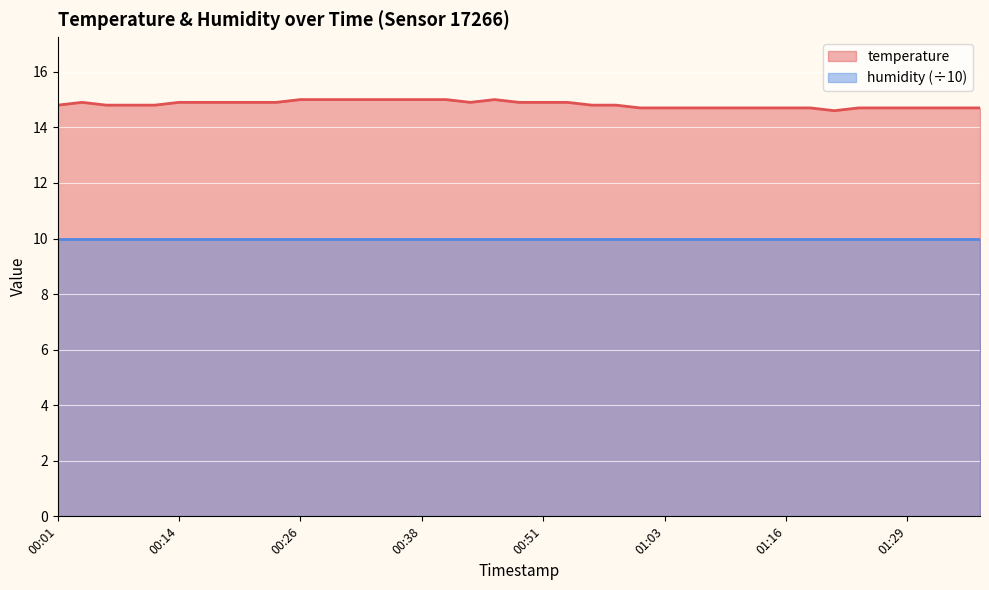

What is the difference between the second highest and second lowest values?

0.3